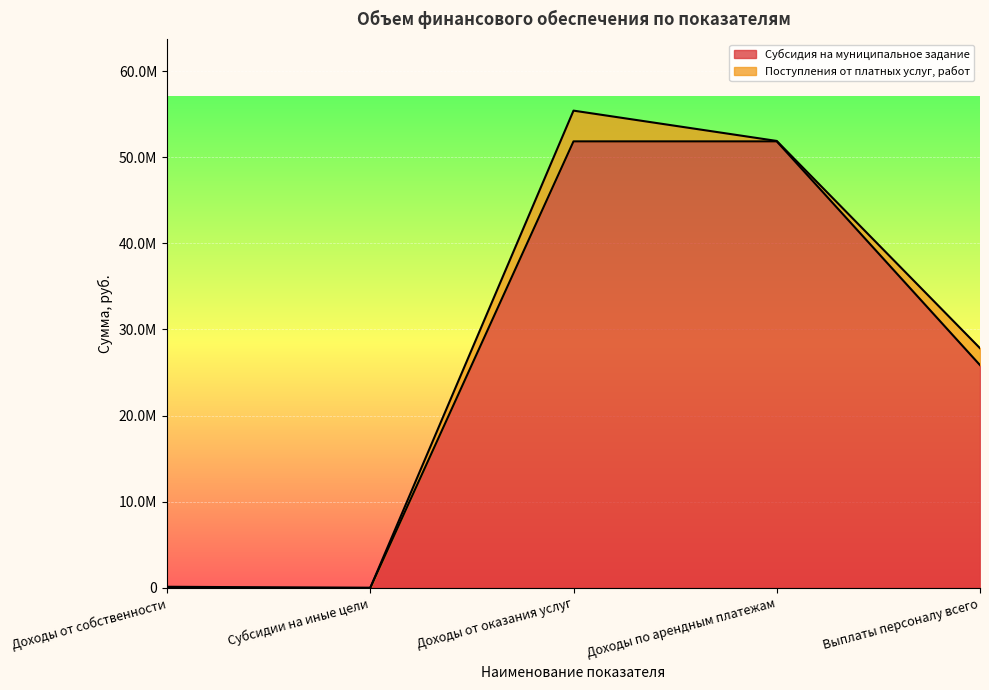

What is the sum of the values at Доходы от оказания услуг and Доходы по арендным платежам?

103689720